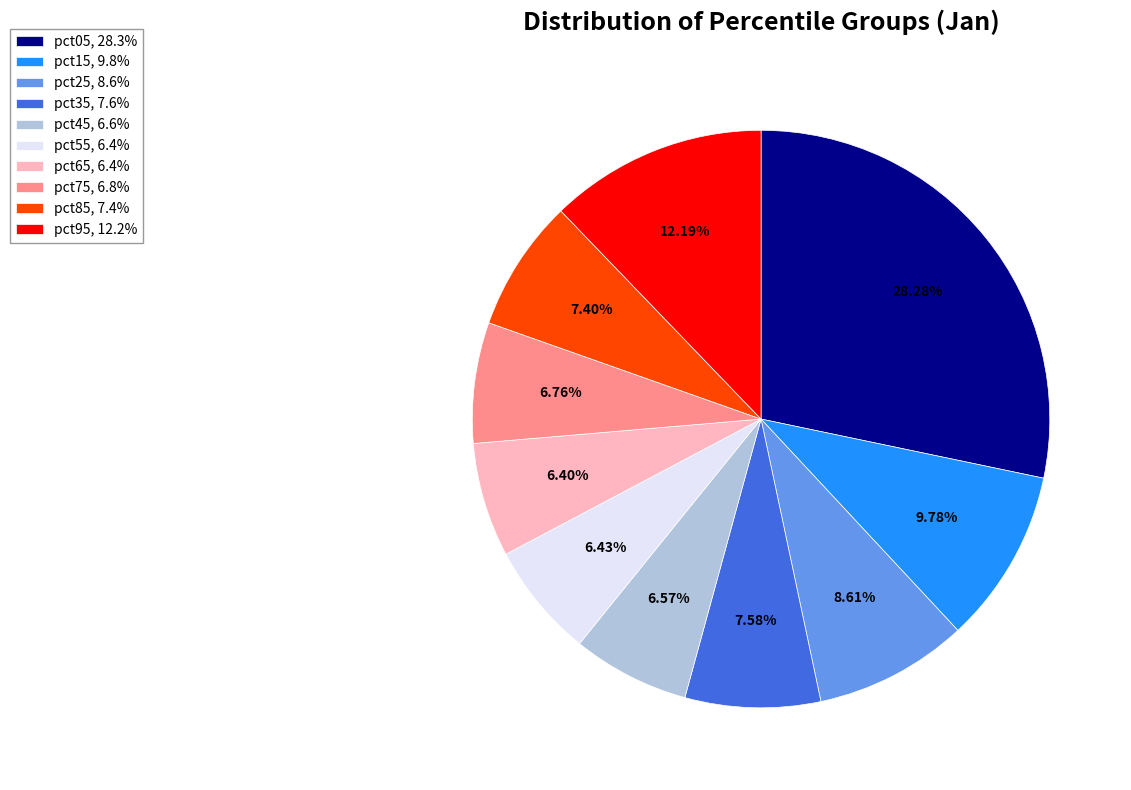

Is it true that pct65 is 15% of the pie?

False